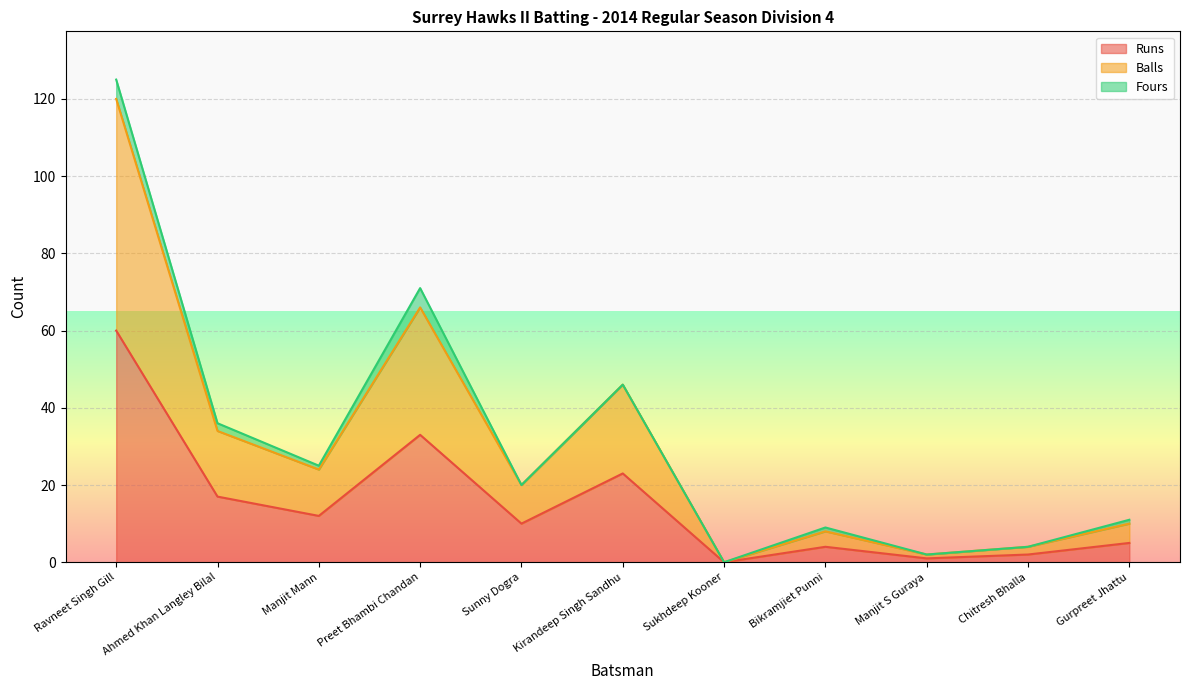

What is the difference between the maximum and minimum values in the Runs series?

60